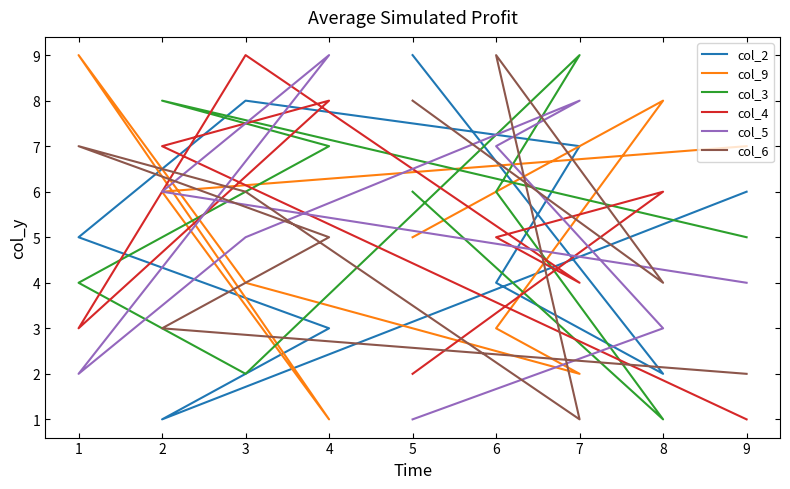

List the series in order of their peak value, highest first.

col_2, col_9, col_3, col_4, col_5, col_6